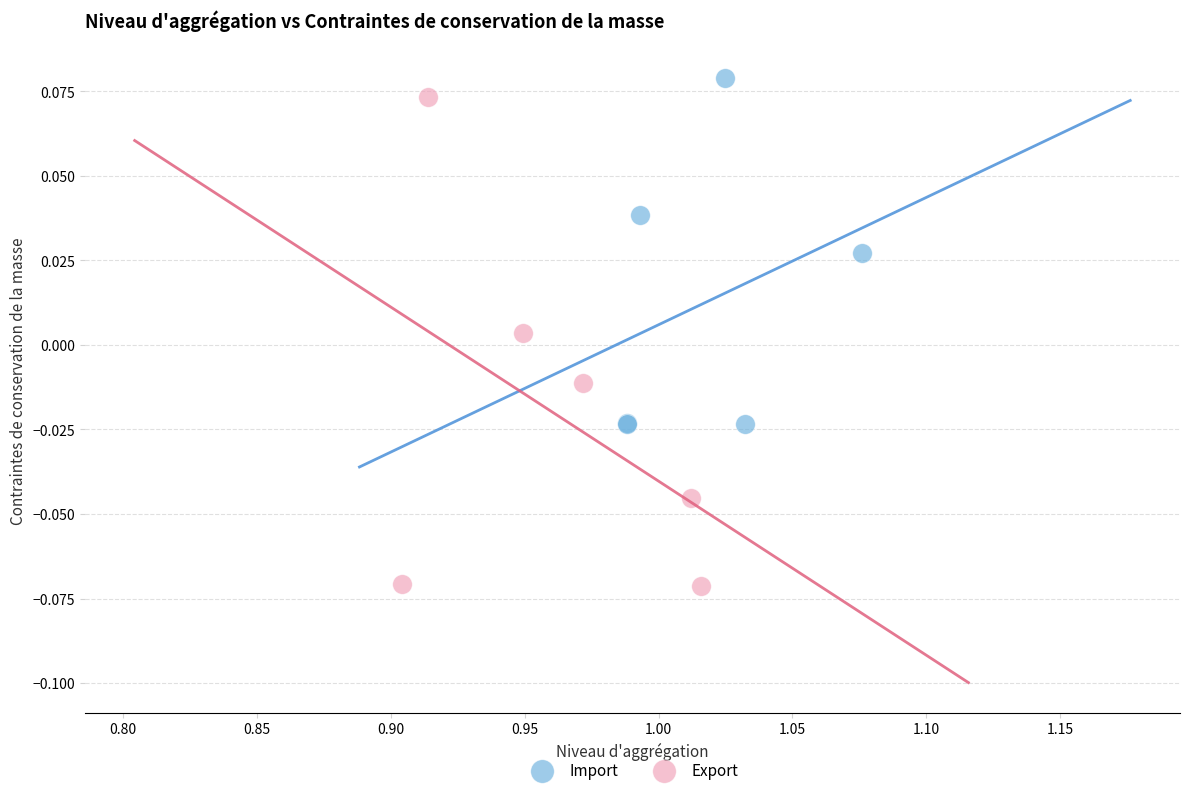

Which series has the largest Y range (max minus min)?

Export